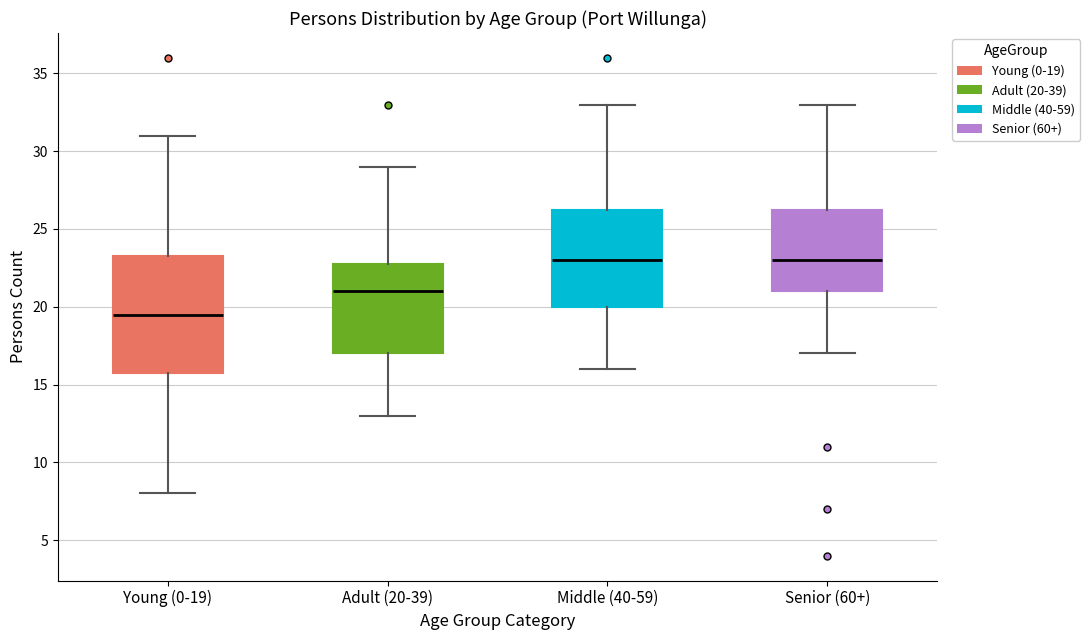

Reading left to right, read every box against the y-axis: the position of its median line, the range the box covers, and the ends of its whiskers. The values are not printed on the chart, so give them approximately, as read against the axis.

Young (0-19): median 19.5, box 16.0 to 23.5, whiskers 8.0 to 31.0
Adult (20-39): median 21.0, box 17.0 to 23.0, whiskers 13.0 to 29.0
Middle (40-59): median 23.0, box 20.0 to 26.5, whiskers 16.0 to 33.0
Senior (60+): median 23.0, box 21.0 to 26.5, whiskers 17.0 to 33.0